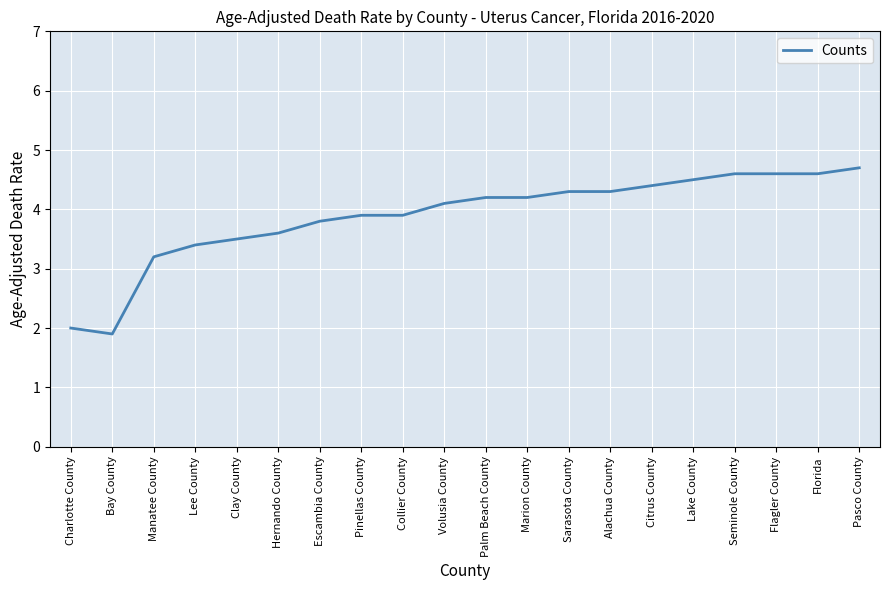

How many categories are shown in the chart?

20